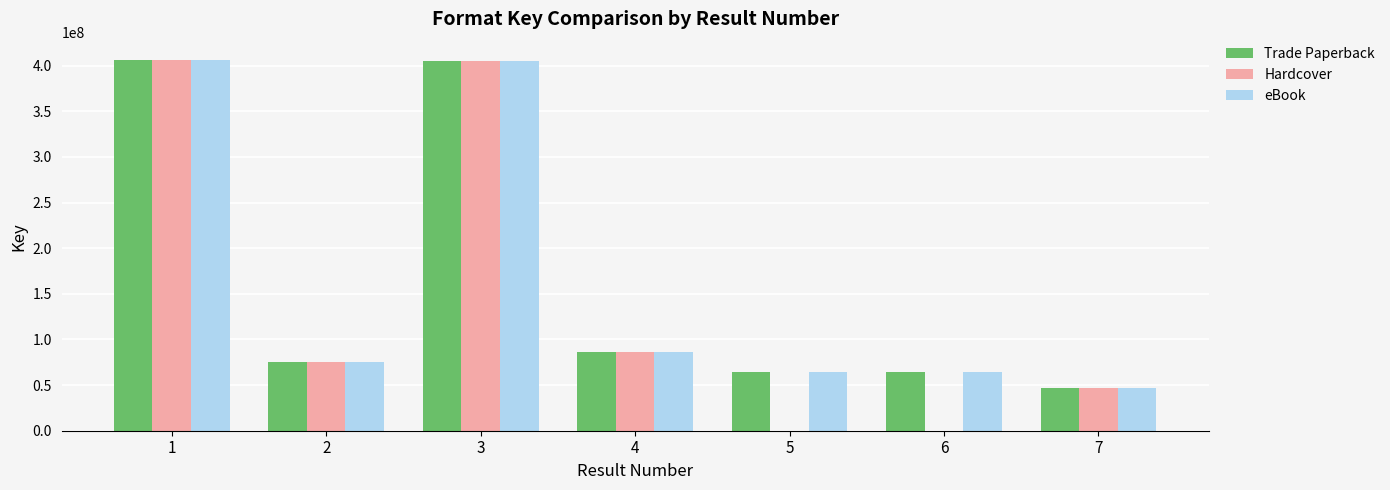

What is the approximate value of Trade Paperback at 4, to the nearest 50?

85804350